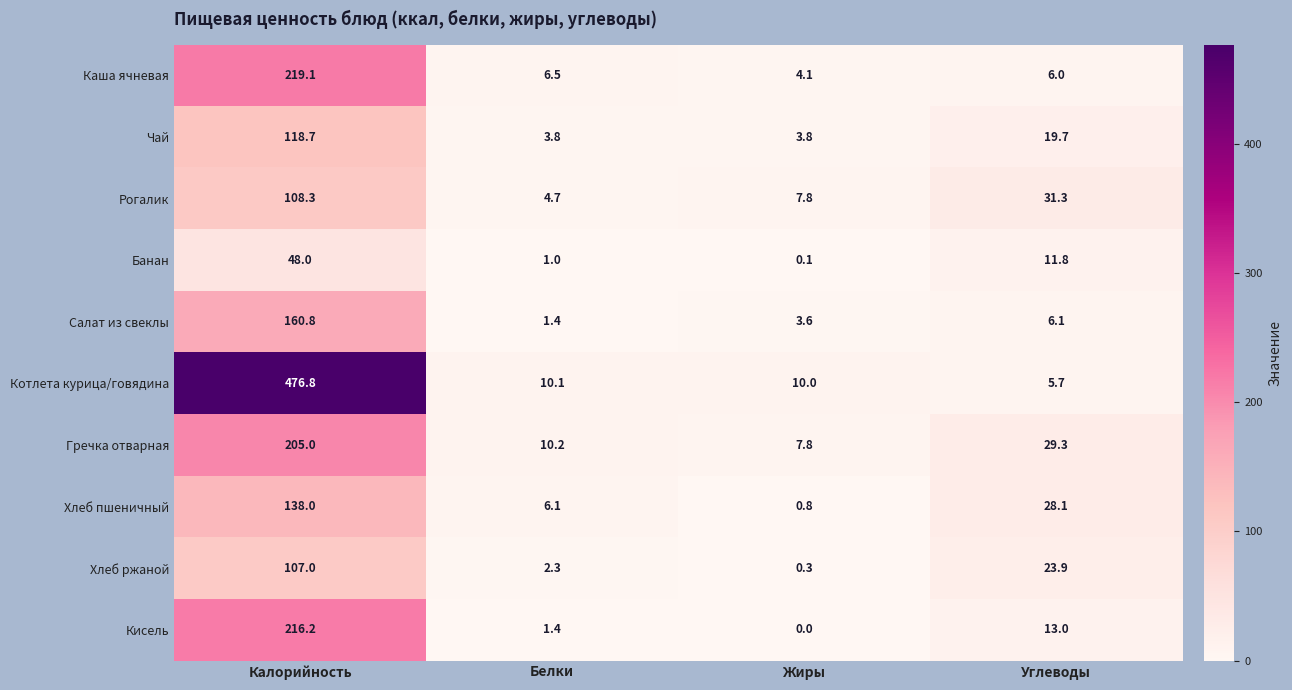

What is the total value across all series at Жиры?

38.3